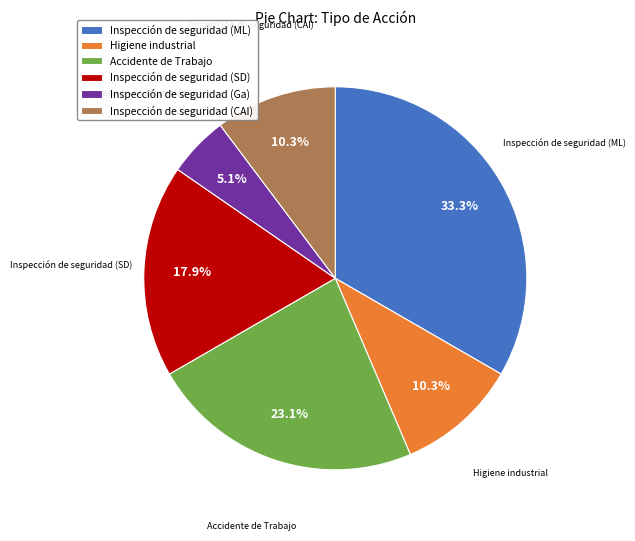

Count the number of slices in the pie.

6